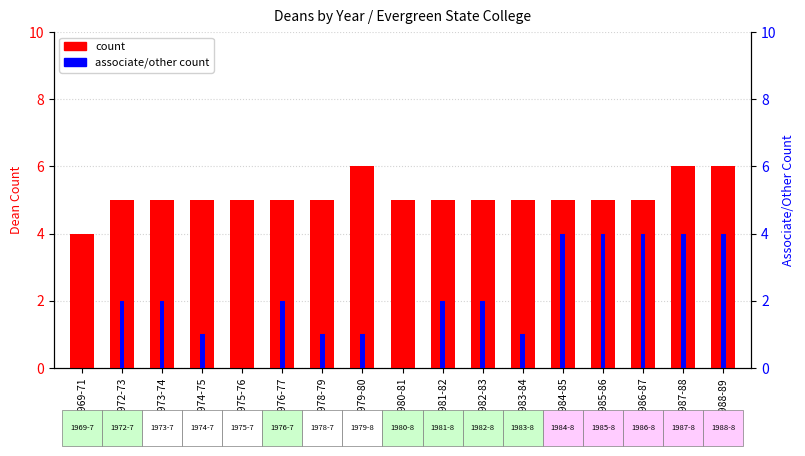

Which label corresponds to the largest value in the chart?

1979-80